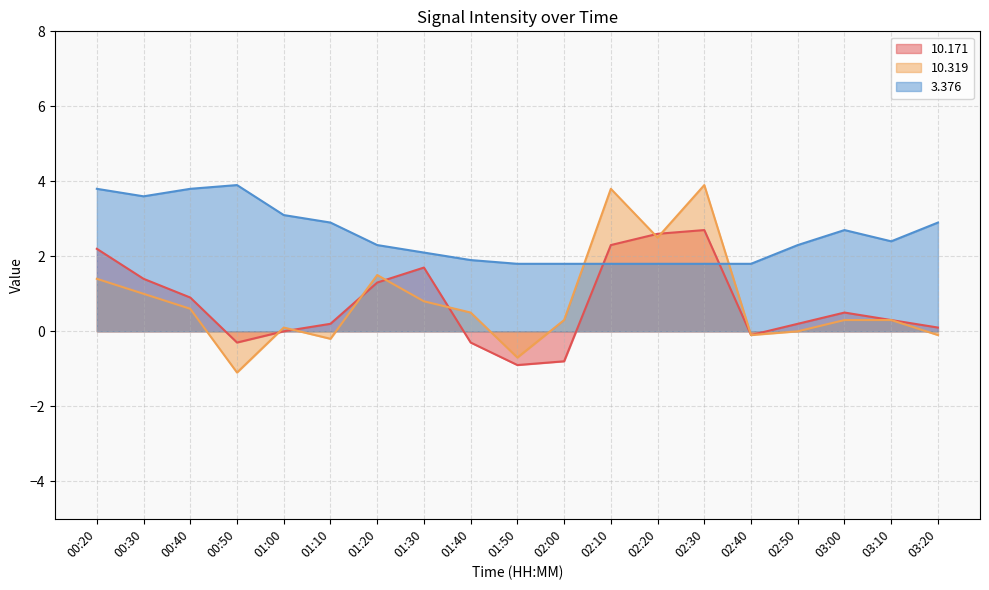

Rank the categories by  10.171 value from lowest to highest.

01:50, 02:00, 00:50, 01:40, 02:40, 01:00, 03:20, 01:10, 02:50, 03:10, 03:00, 00:40, 01:20, 00:30, 01:30, 00:20, 02:10, 02:20, 02:30